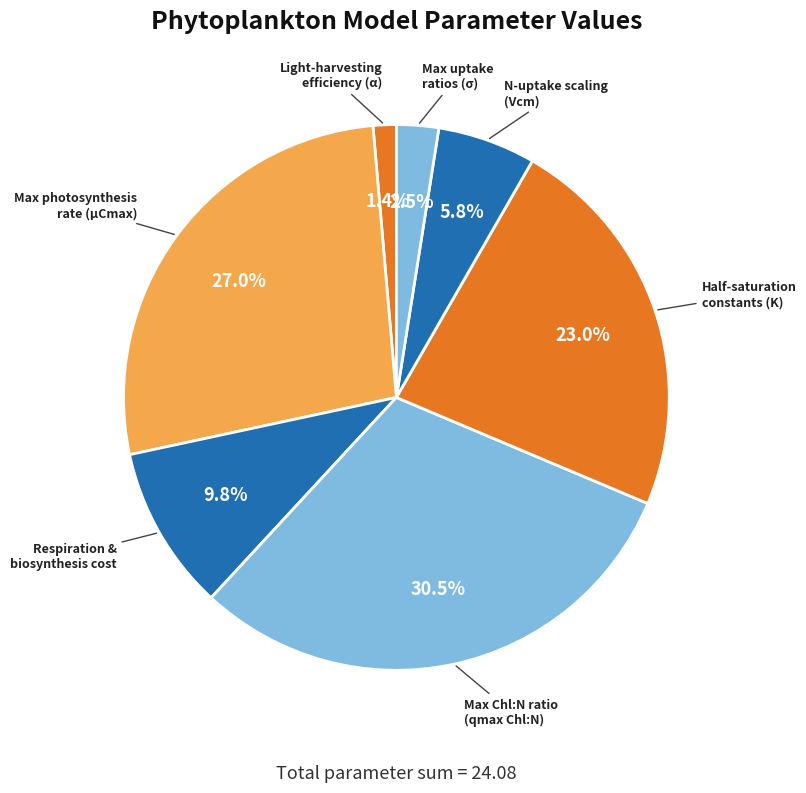

Count the number of slices in the pie.

7